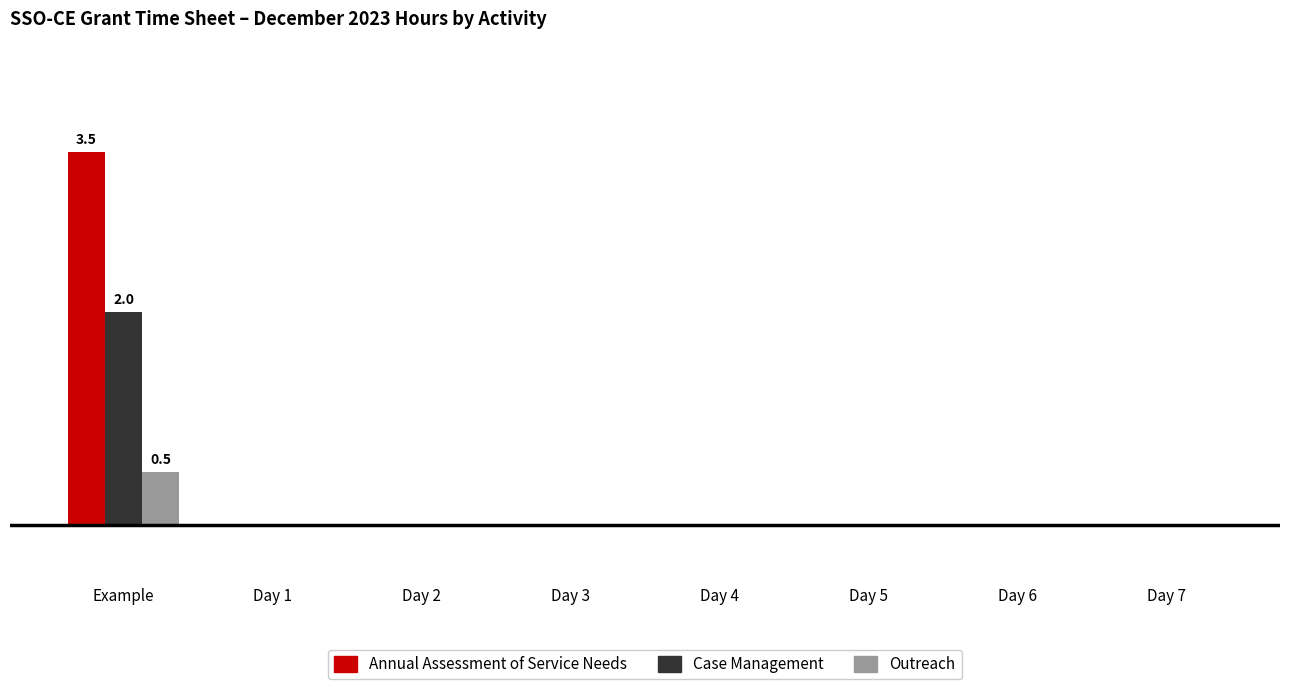

Reading left to right, extract all data points from this chart.

Annual Assessment of Service Needs: Example=3.5	Day 1=0.0	Day 2=0.0	Day 3=0.0	Day 4=0.0	Day 5=0.0	Day 6=0.0	Day 7=0.0
Case Management: Example=2.0	Day 1=0.0	Day 2=0.0	Day 3=0.0	Day 4=0.0	Day 5=0.0	Day 6=0.0	Day 7=0.0
Outreach: Example=0.5	Day 1=0.0	Day 2=0.0	Day 3=0.0	Day 4=0.0	Day 5=0.0	Day 6=0.0	Day 7=0.0